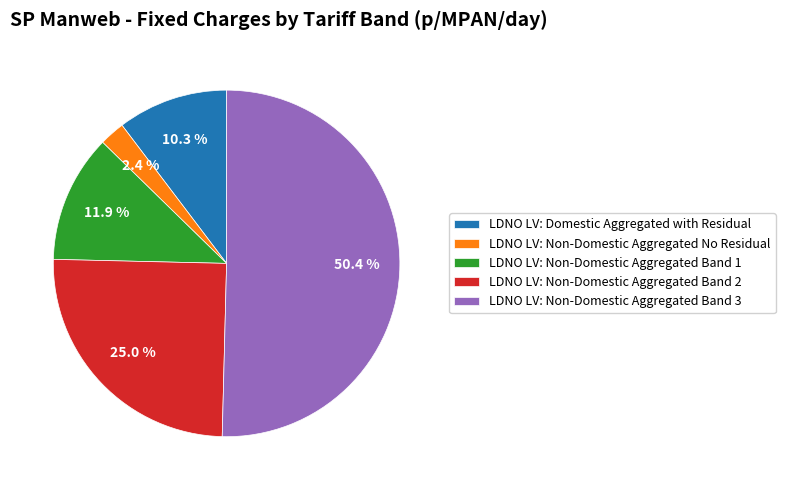

What is the smallest slice in the pie chart?

LDNO LV: Non-Domestic Aggregated No Residual